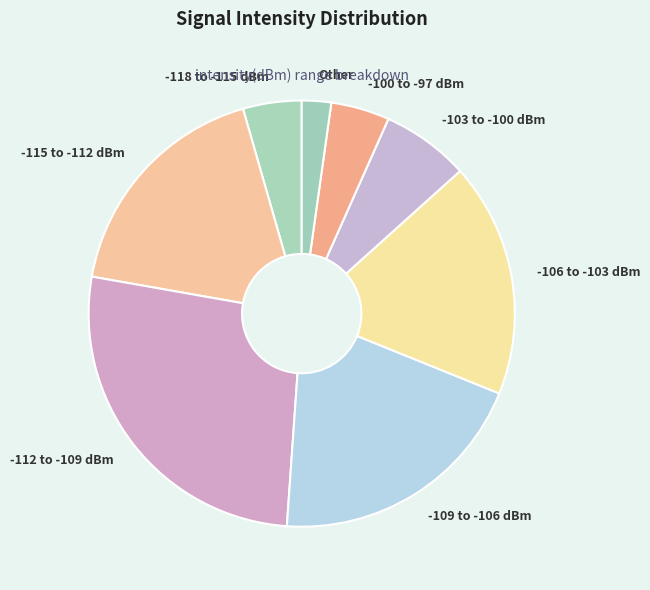

What is the smallest slice in the pie chart?

Other